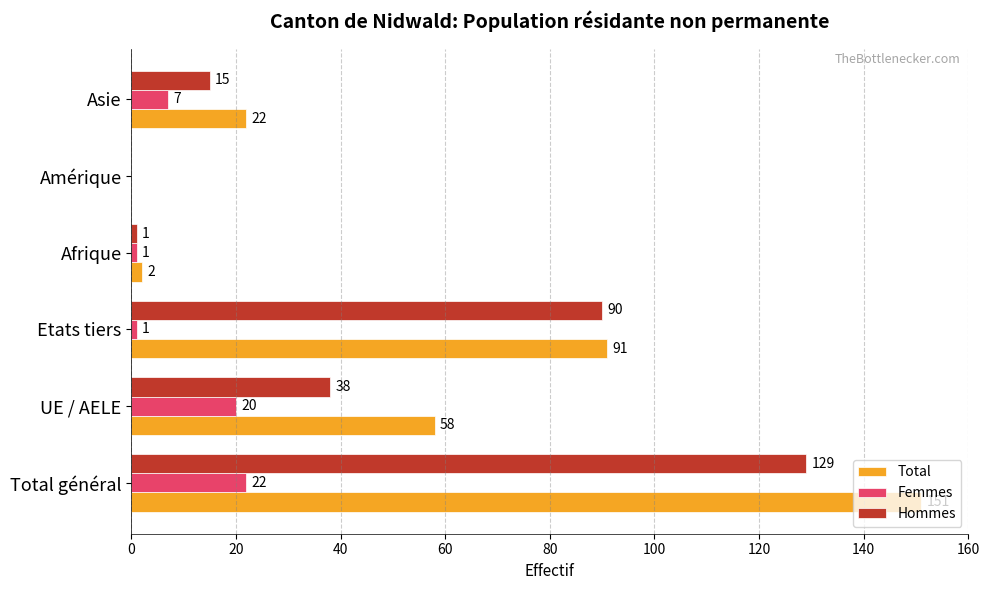

What is the highest value of the Femmes series?

22